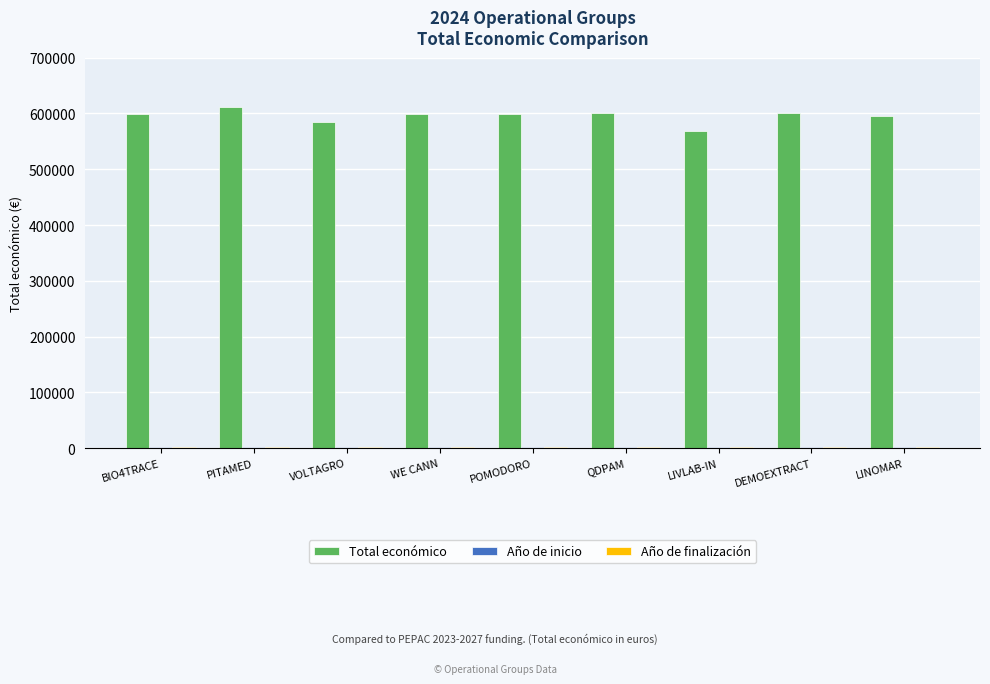

Which series has the largest total across all categories?

Total económico